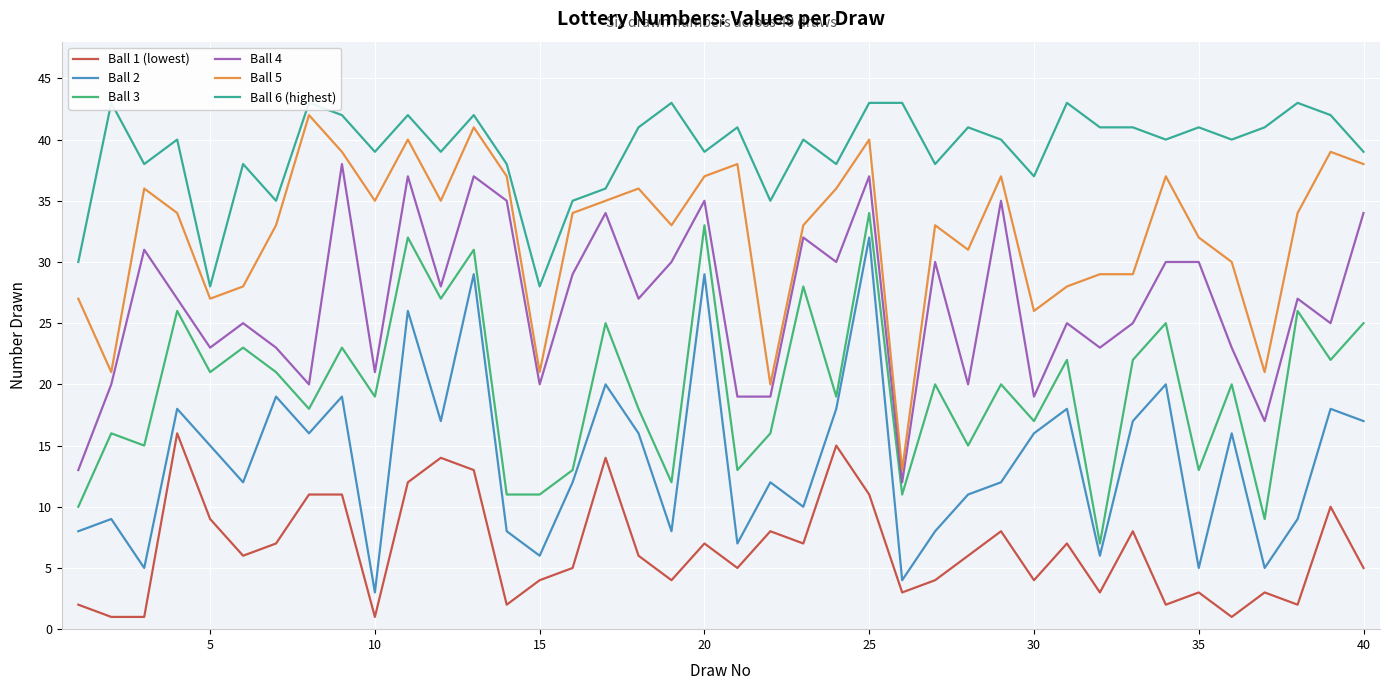

List the series in order of their peak value, highest first.

Ball 6 (highest), Ball 5, Ball 4, Ball 3, Ball 2, Ball 1 (lowest)